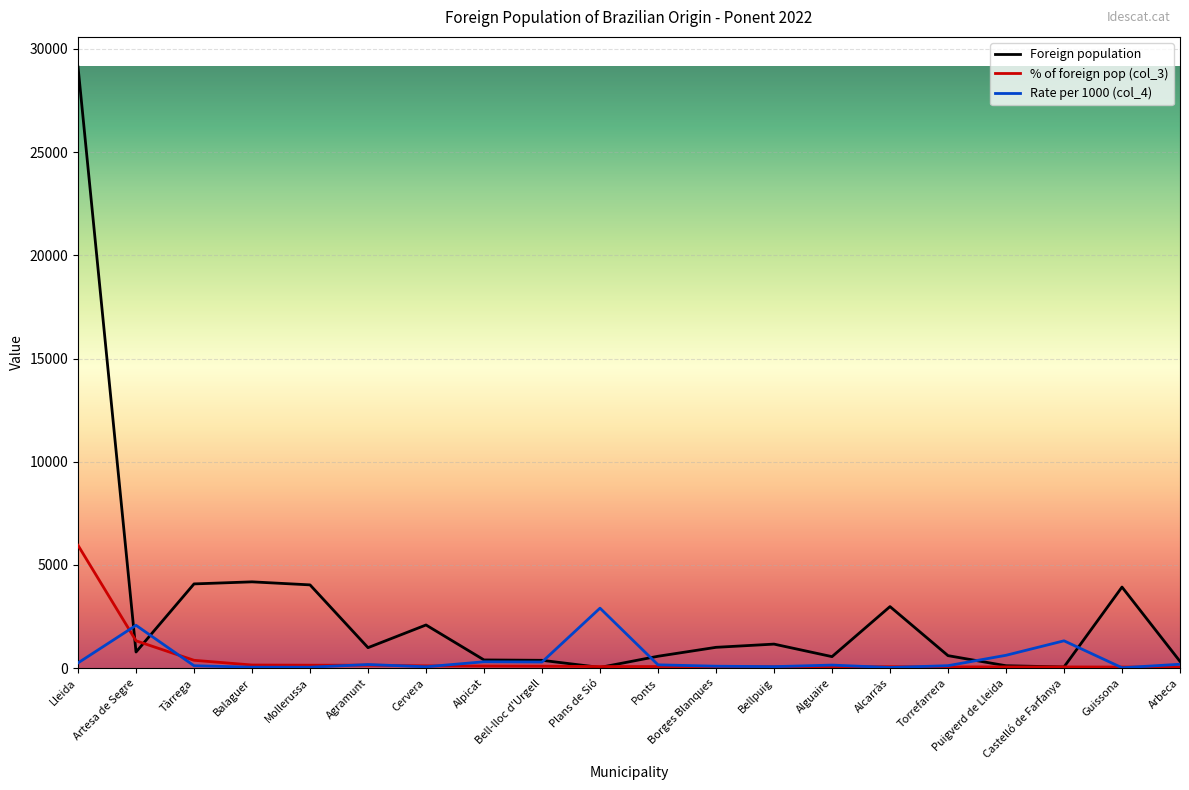

Is it true that Rate per 1000 (col_4) equals 157 at Ponts?

True